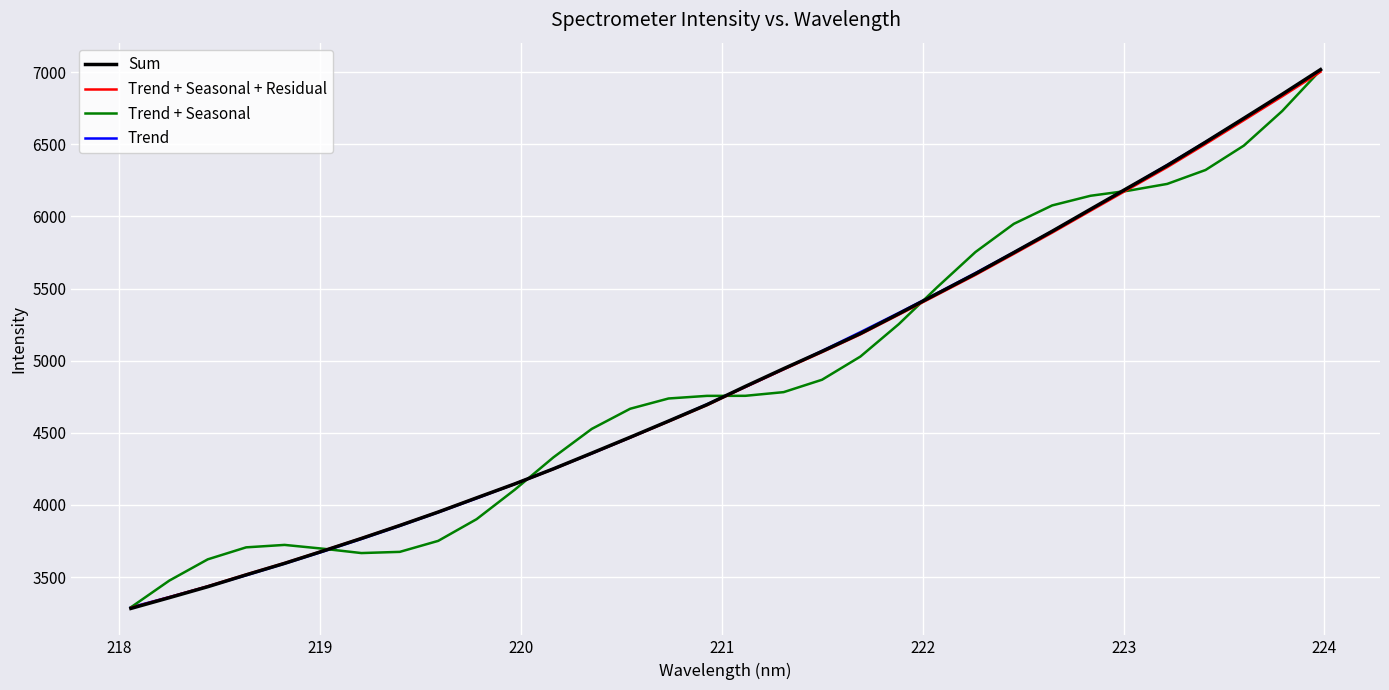

Which series has the widest spread of values?

Sum